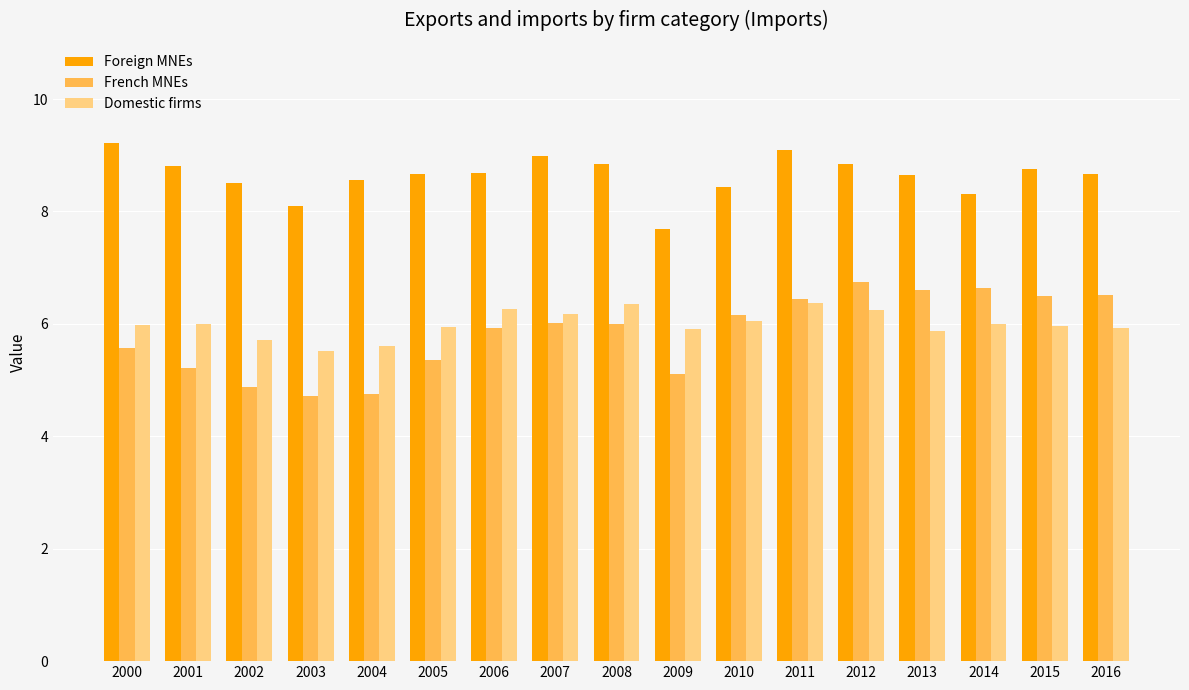

What is the total value across all series at 2005?

20.0